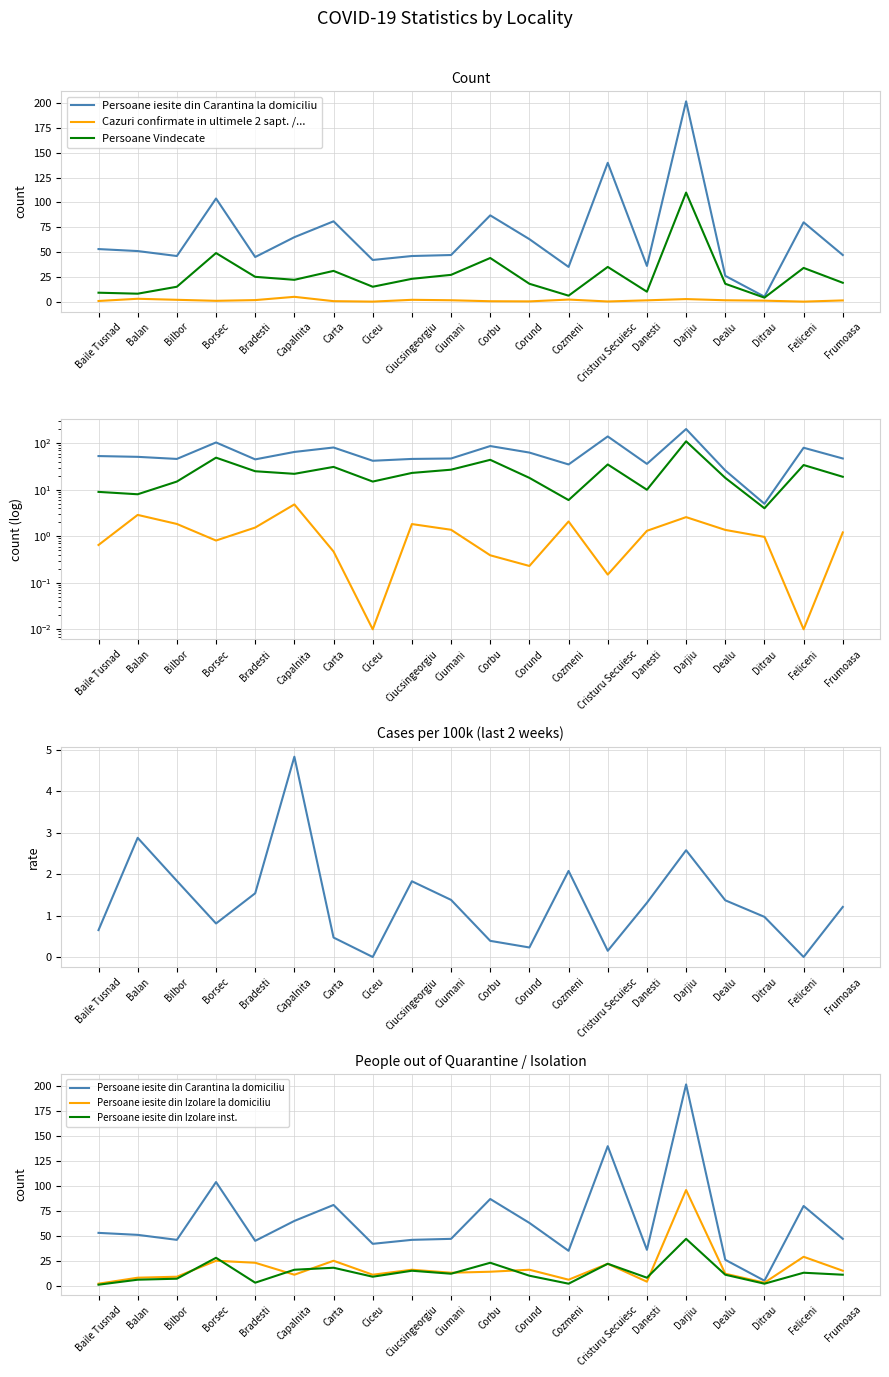

The Persoane Vindecate series shows 35.1 at Capalnita. True or false?

False